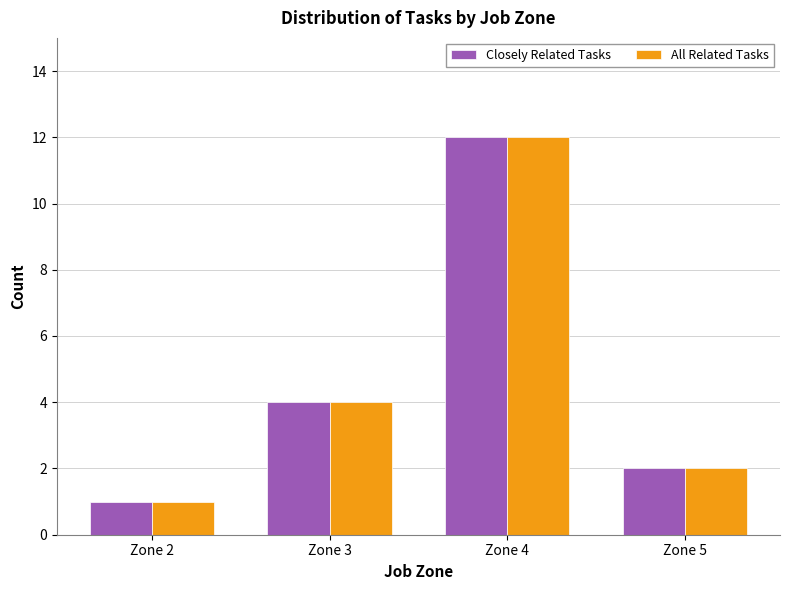

What value does the All Related Tasks series have at Zone 5?

2